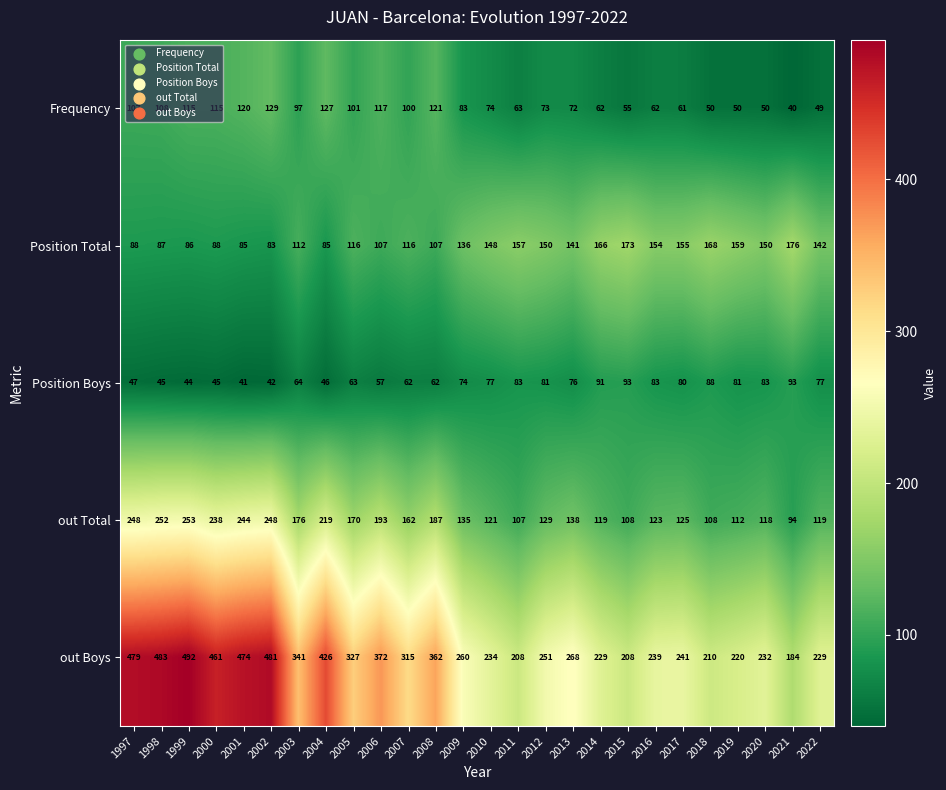

How many distinct data groups are displayed?

5